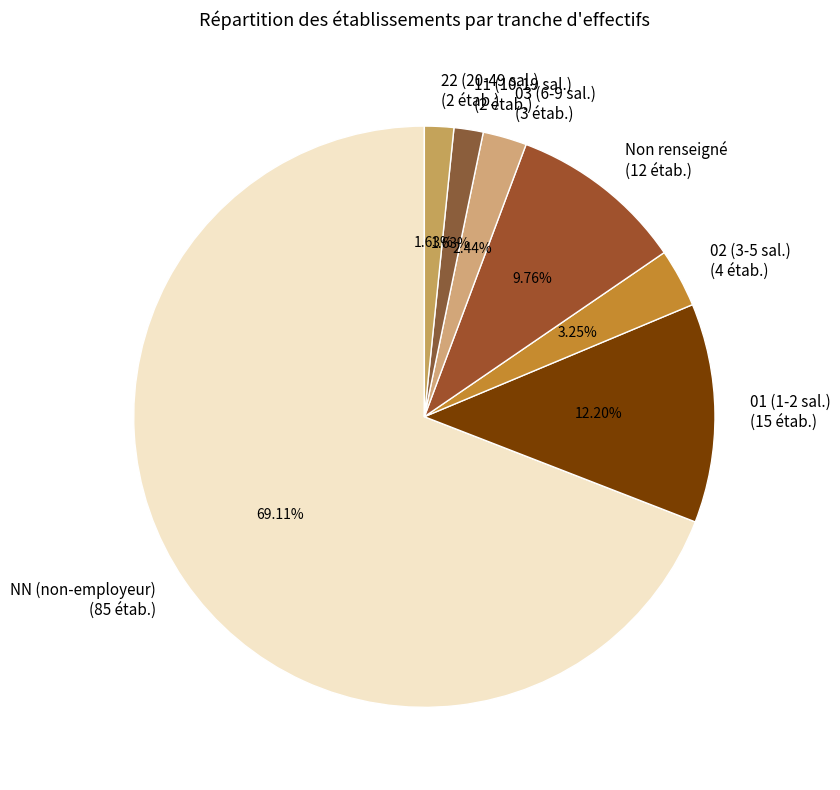

Does any single category account for the majority?

Yes